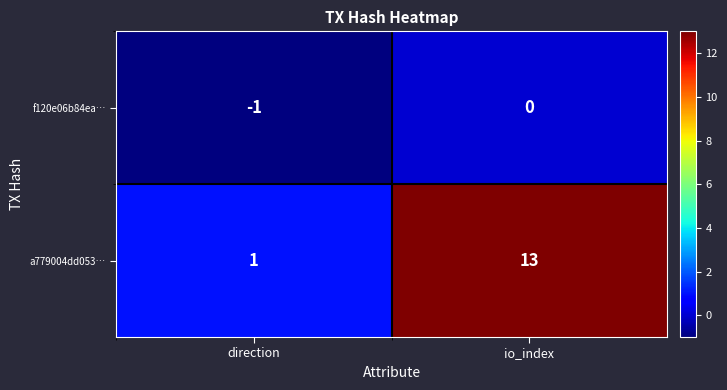

What is the difference between the a779004dd053… values at io_index and direction?

12